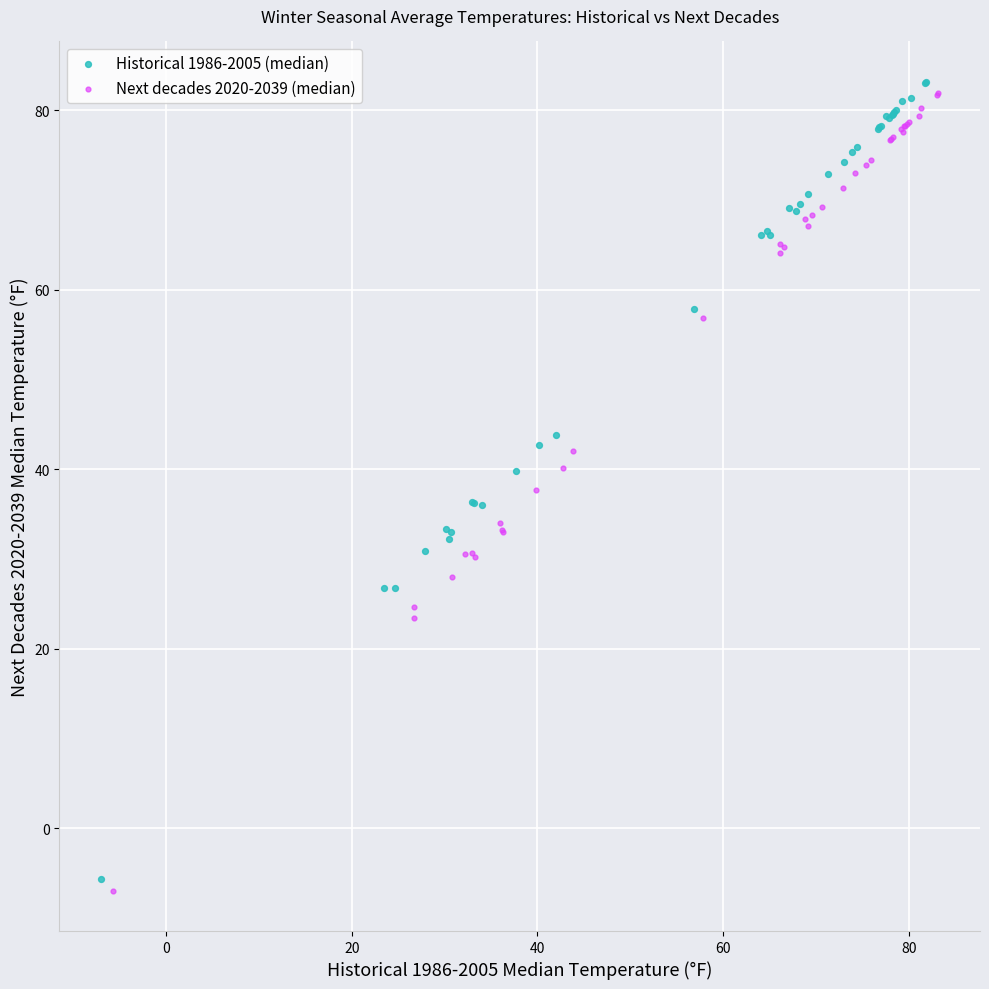

Which series reaches the maximum Y coordinate?

Historical 1986-2005 (median)